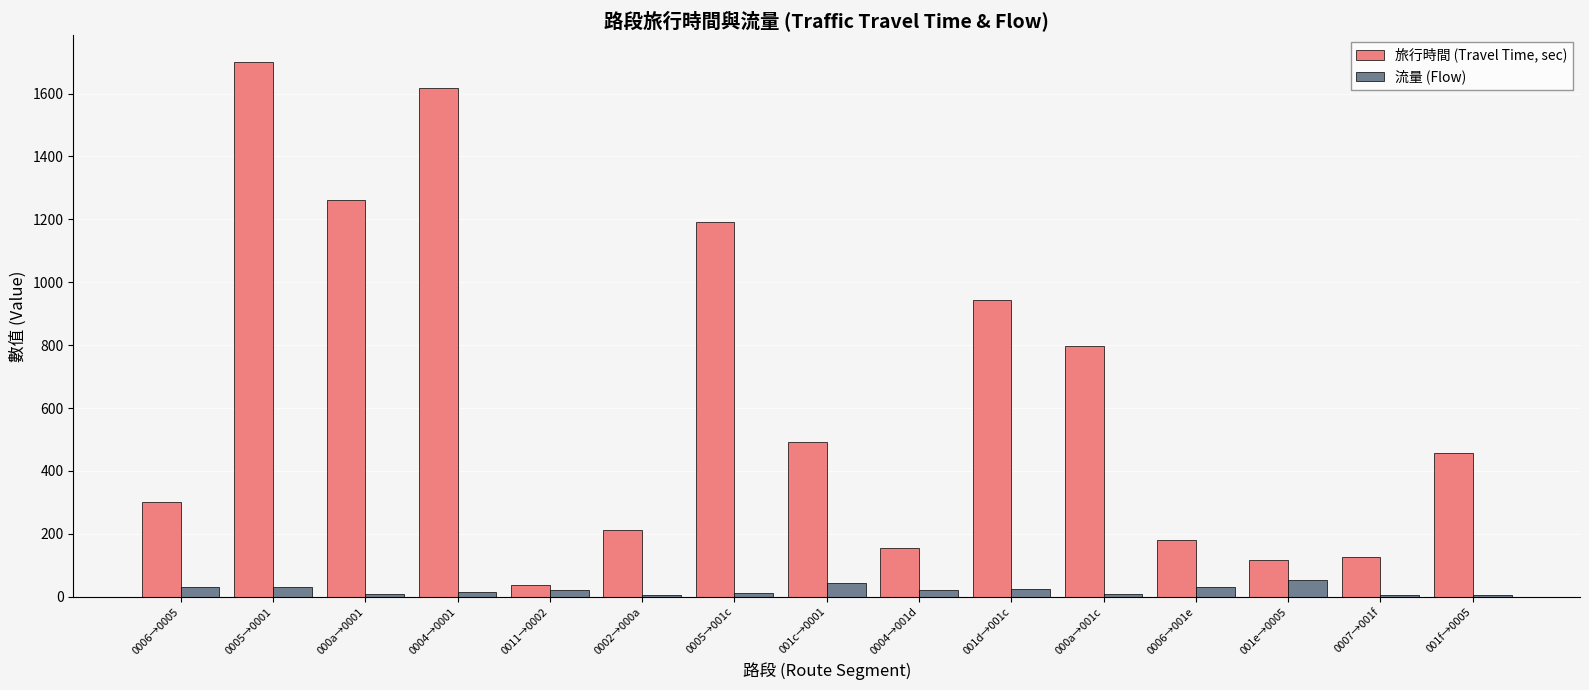

Is it true that 旅行時間 (Travel Time, sec) equals 1700 at 0005→0001?

True